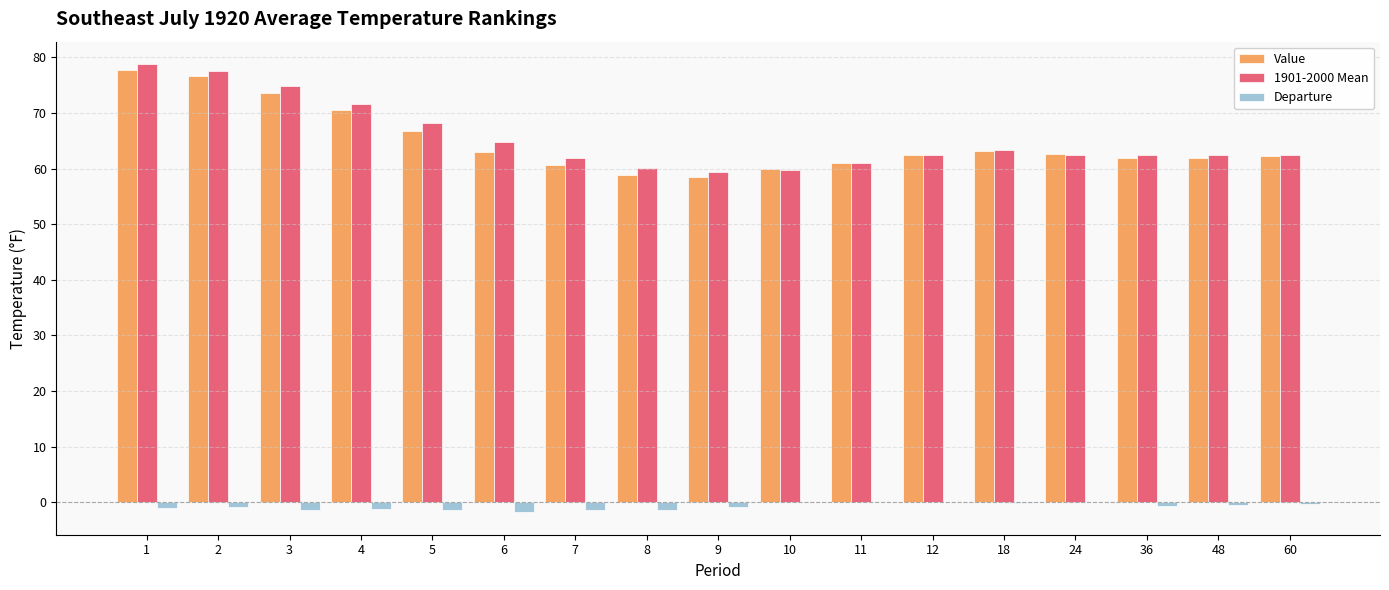

Which series has the largest total across all categories?

1901-2000 Mean